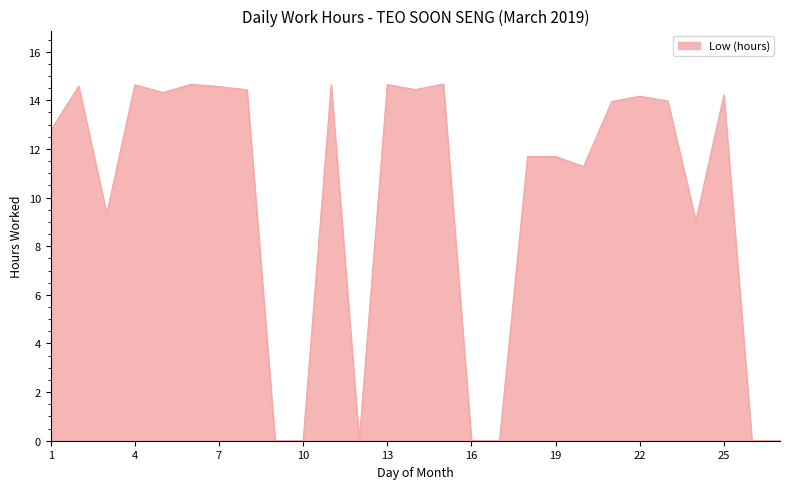

What is the maximum value shown in the chart?

14.7